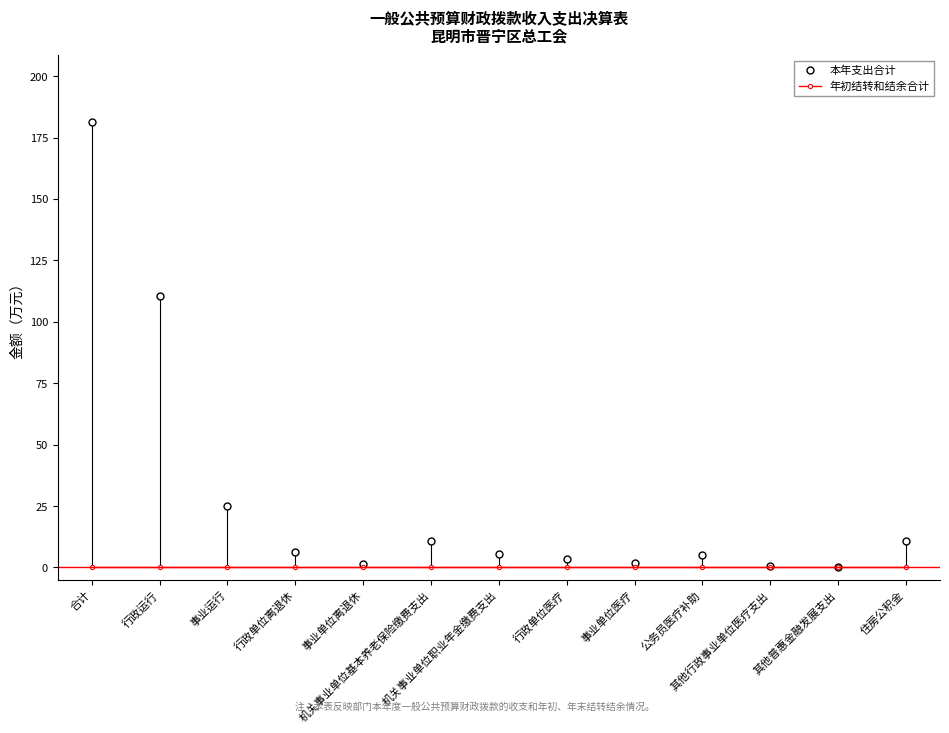

Where is the first local maximum for 本年支出合计?

机关事业单位基本养老保险缴费支出